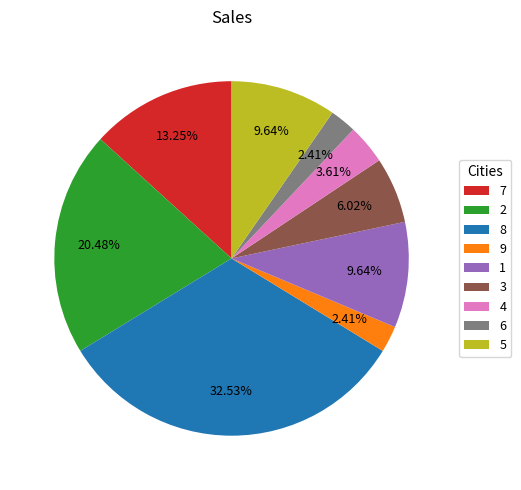

Between 5 and 3, which is larger?

5